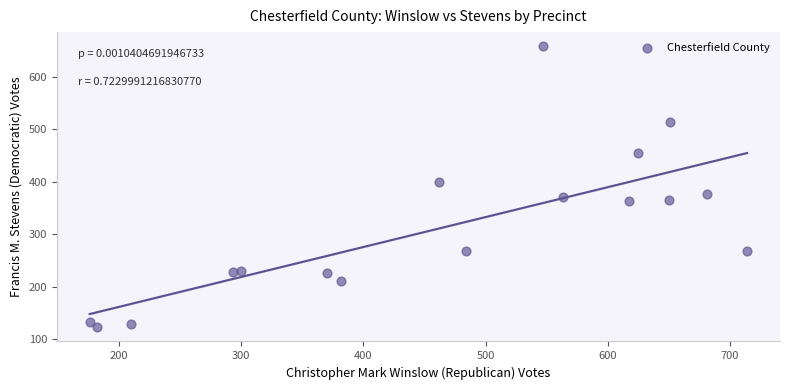

What is the range of X values (max minus min)?

538